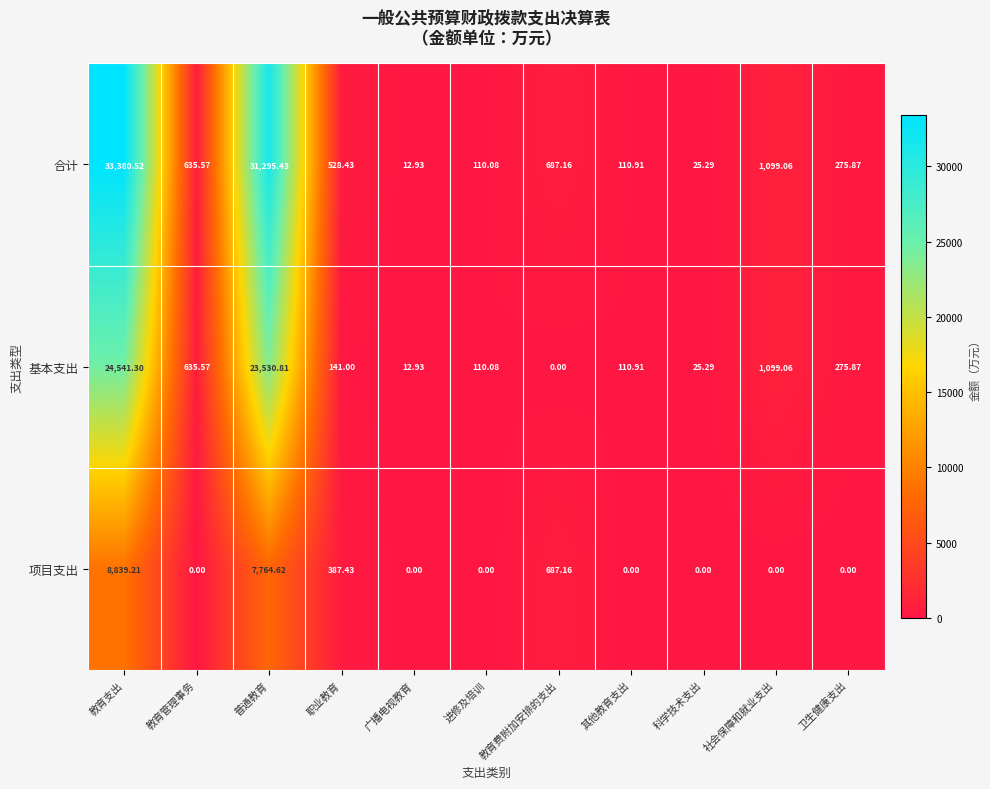

Which label corresponds to the largest value in the chart?

教育支出